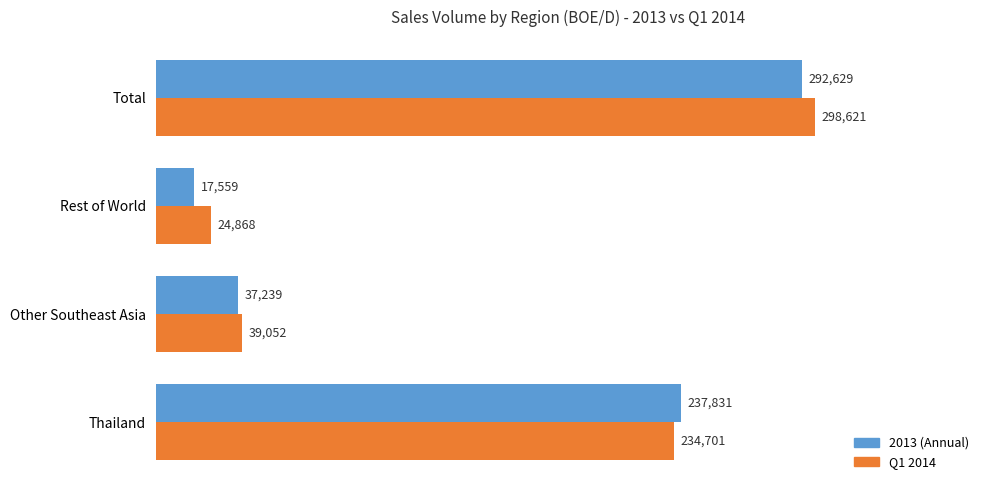

List the series in order of their peak value, highest first.

Q1 2014, 2013 (Annual)